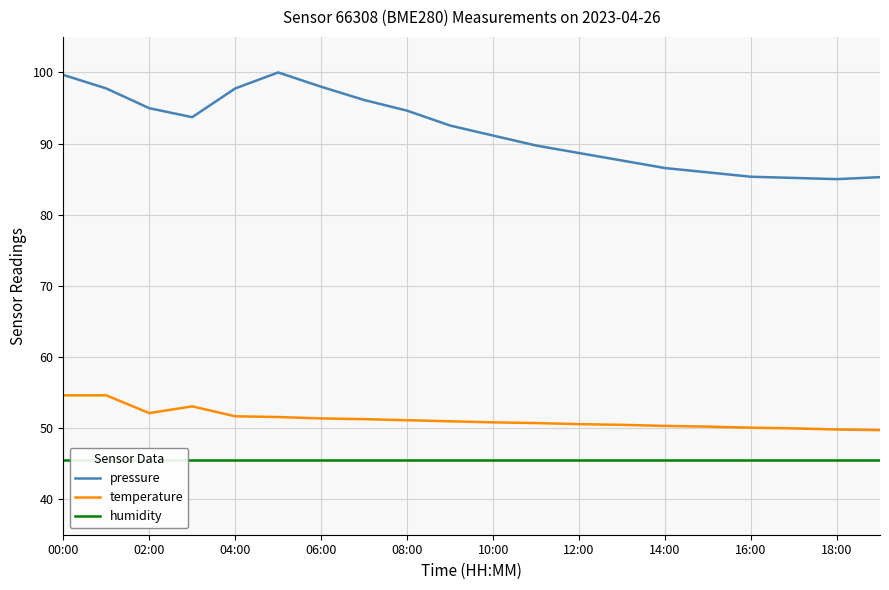

What is the difference between the maximum and second lowest values in the temperature series?

4.8